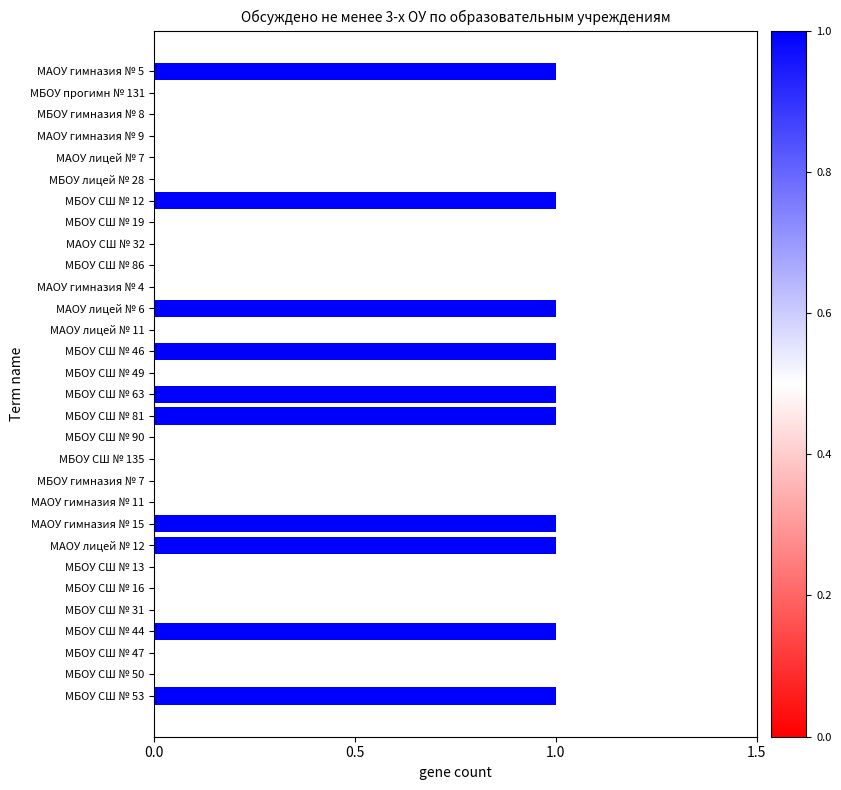

Reading bottom to top, extract all data points from this chart.

МБОУ СШ № 53=1	МБОУ СШ № 50=0	МБОУ СШ № 47=0	МБОУ СШ № 44=1	МБОУ СШ № 31=0	МБОУ СШ № 16=0	МБОУ СШ № 13=0	МАОУ лицей № 12=1	МАОУ гимназия № 15=1	МАОУ гимназия № 11=0	МБОУ гимназия № 7=0	МБОУ СШ № 135=0	МБОУ СШ № 90=0	МБОУ СШ № 81=1	МБОУ СШ № 63=1	МБОУ СШ № 49=0	МБОУ СШ № 46=1	МАОУ лицей № 11=0	МАОУ лицей № 6=1	МАОУ гимназия № 4=0	МБОУ СШ № 86=0	МАОУ СШ № 32=0	МБОУ СШ № 19=0	МБОУ СШ № 12=1	МБОУ лицей № 28=0	МАОУ лицей № 7=0	МАОУ гимназия № 9=0	МБОУ гимназия № 8=0	МБОУ прогимн № 131=0	МАОУ гимназия № 5=1